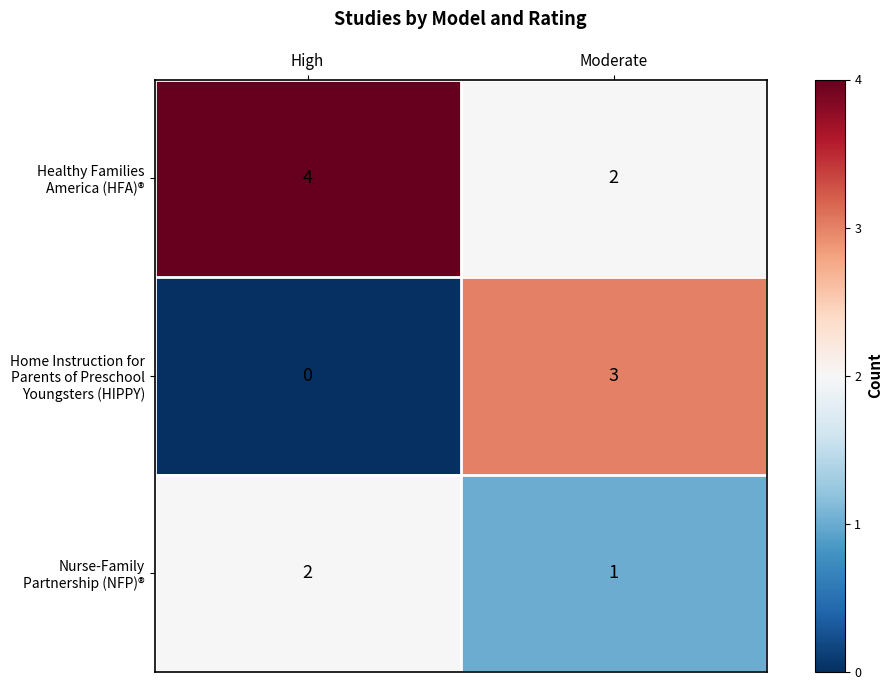

What is the difference between the highest and lowest values at High?

4